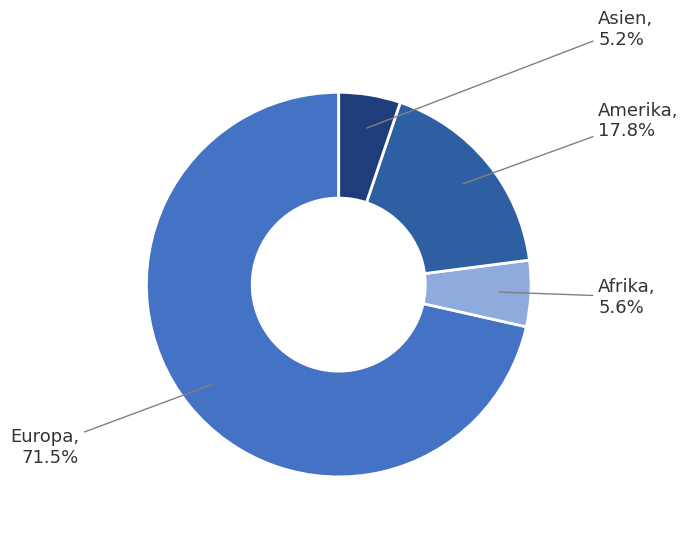

To the nearest percent, what portion does Amerika represent?

18%